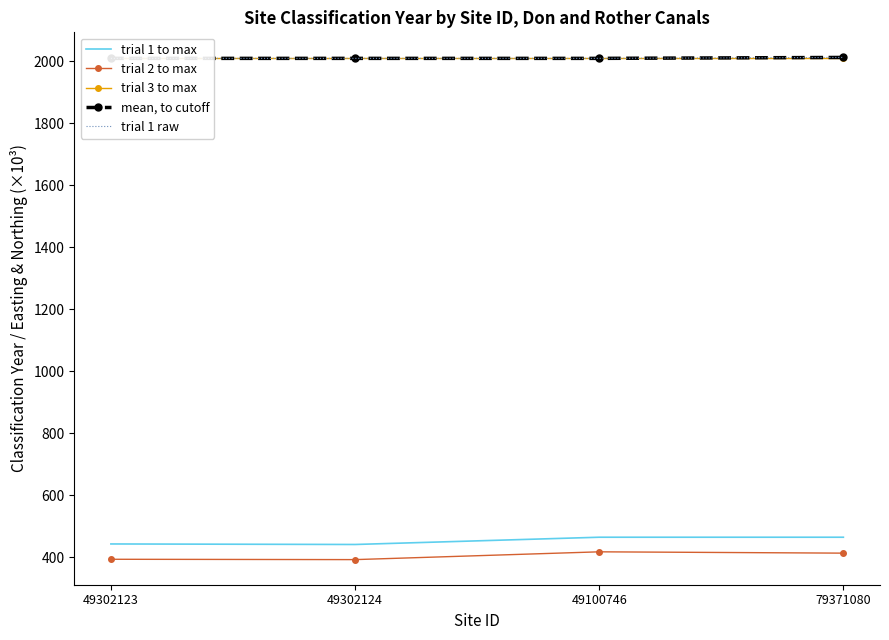

What value does the trial 2 to max series have at 49302124?

392.3